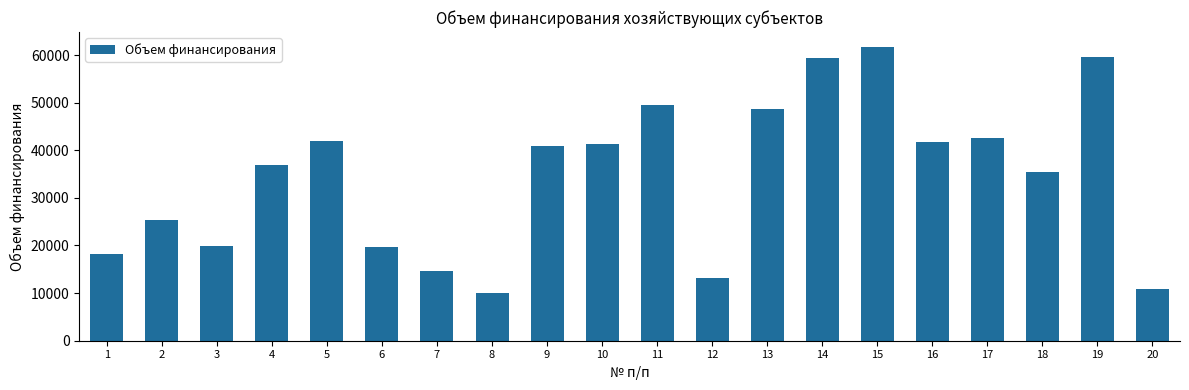

What is the sum of the values at 15 and 7?

76471.4